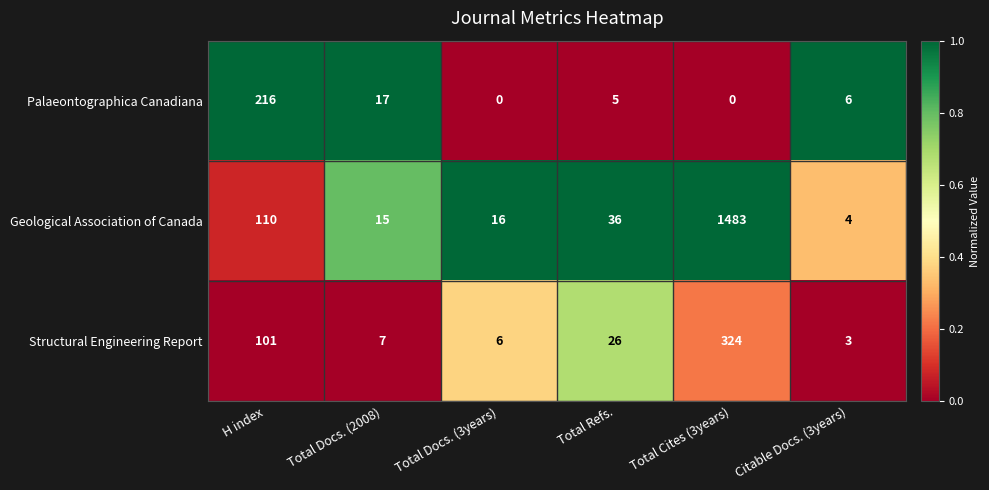

How many categories are shown in the chart?

6